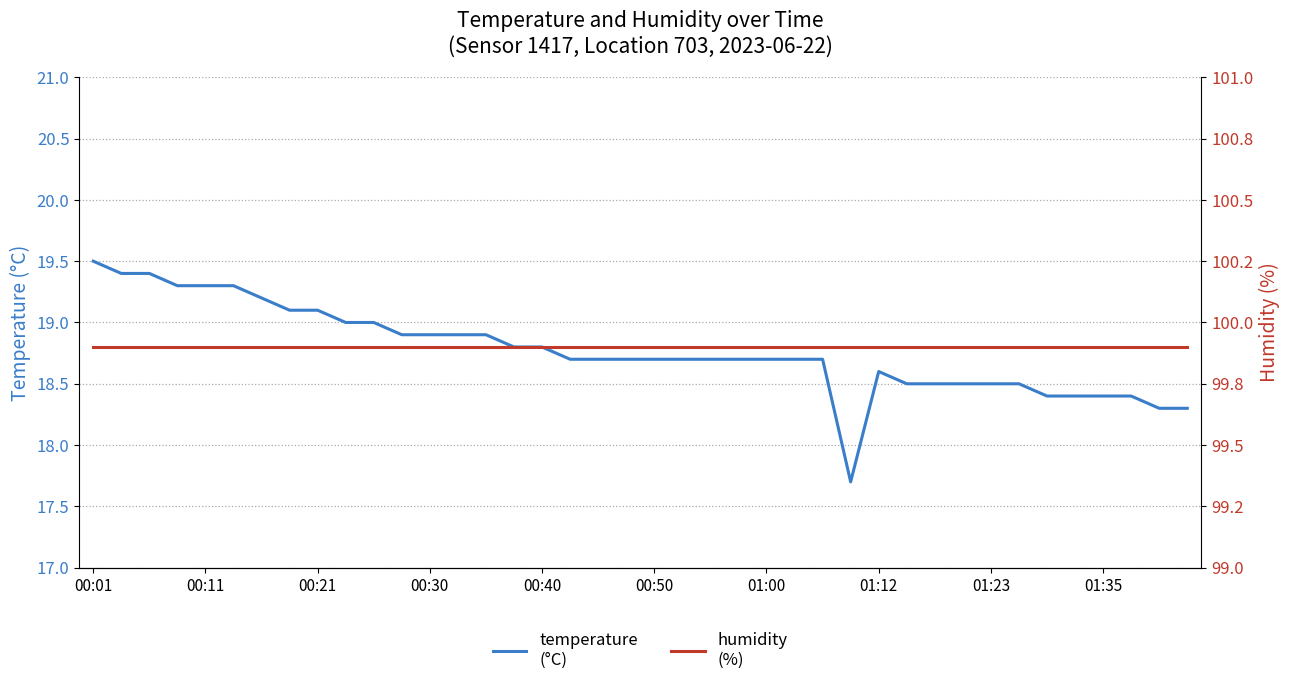

Is the value of humidity
(%) at 17 greater than the value of temperature
(°C) at 38?

Yes